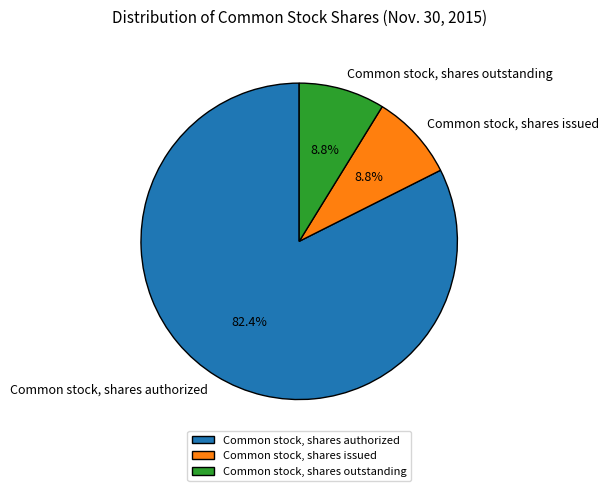

Which category has the biggest portion of the pie?

Common stock, shares authorized